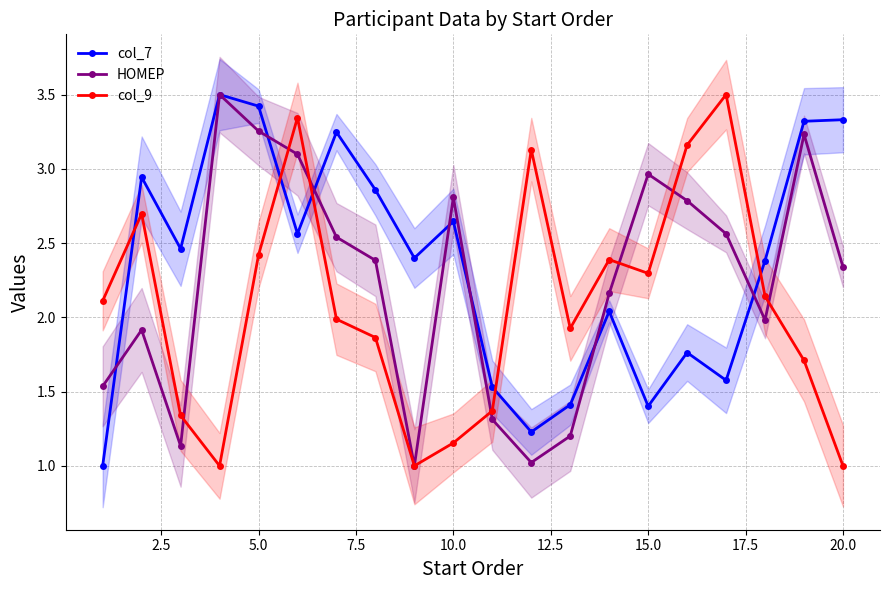

After their last crossing, which series has the higher values: col_9 or col_7?

col_7